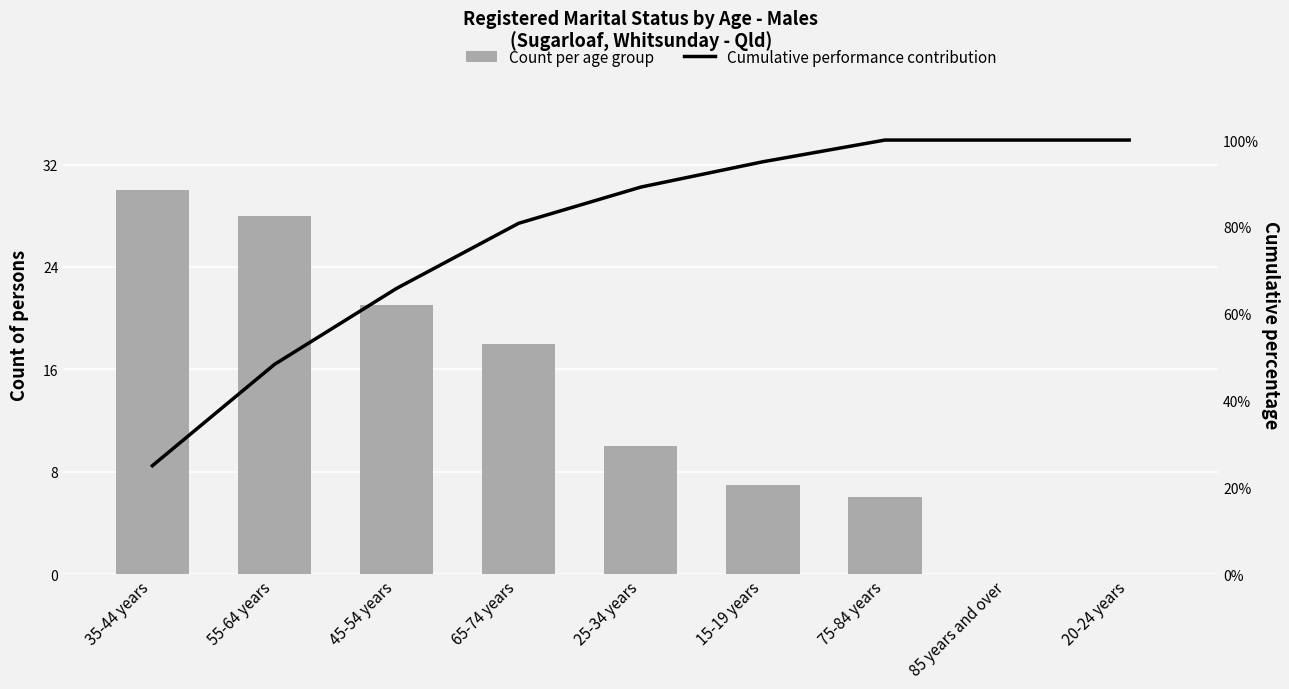

Which series has the largest total across all categories?

Cumulative performance contribution